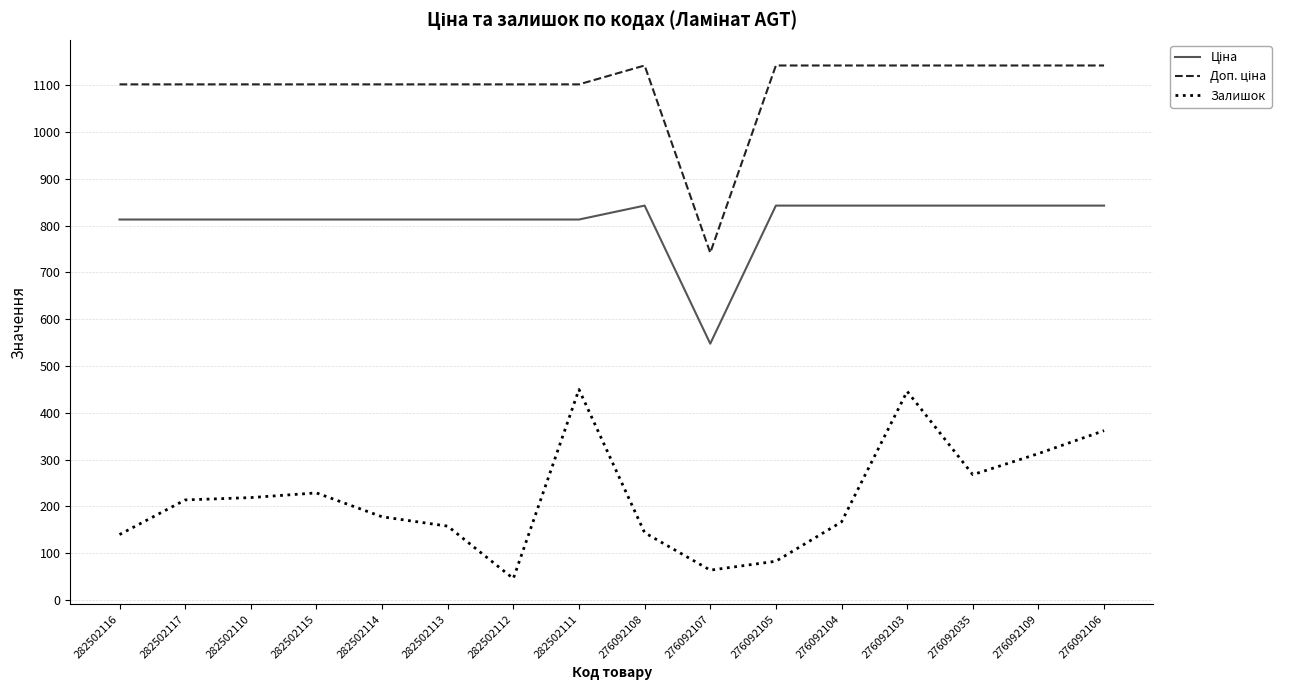

What is the total value across all series at 282502114?

2092.8